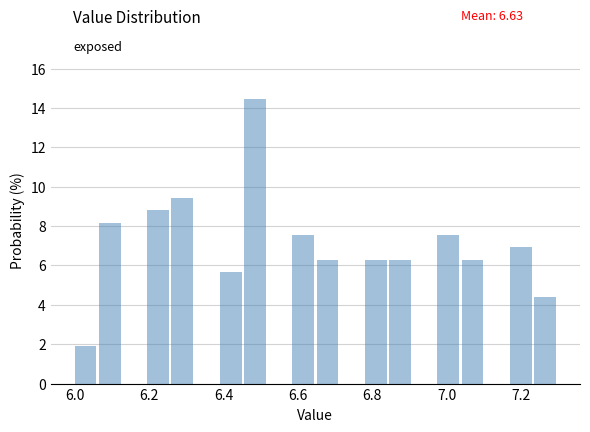

Read against the x-axis, roughly where is the centre of the tallest bar?

6.48